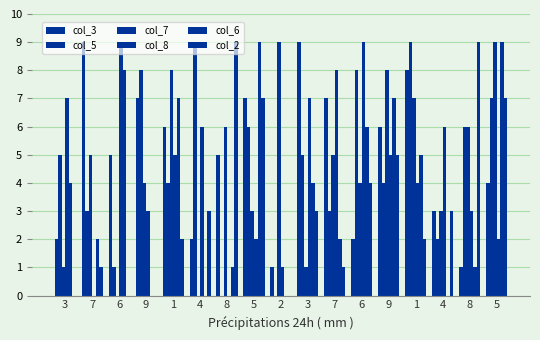

Count the number of categories in the chart.

17